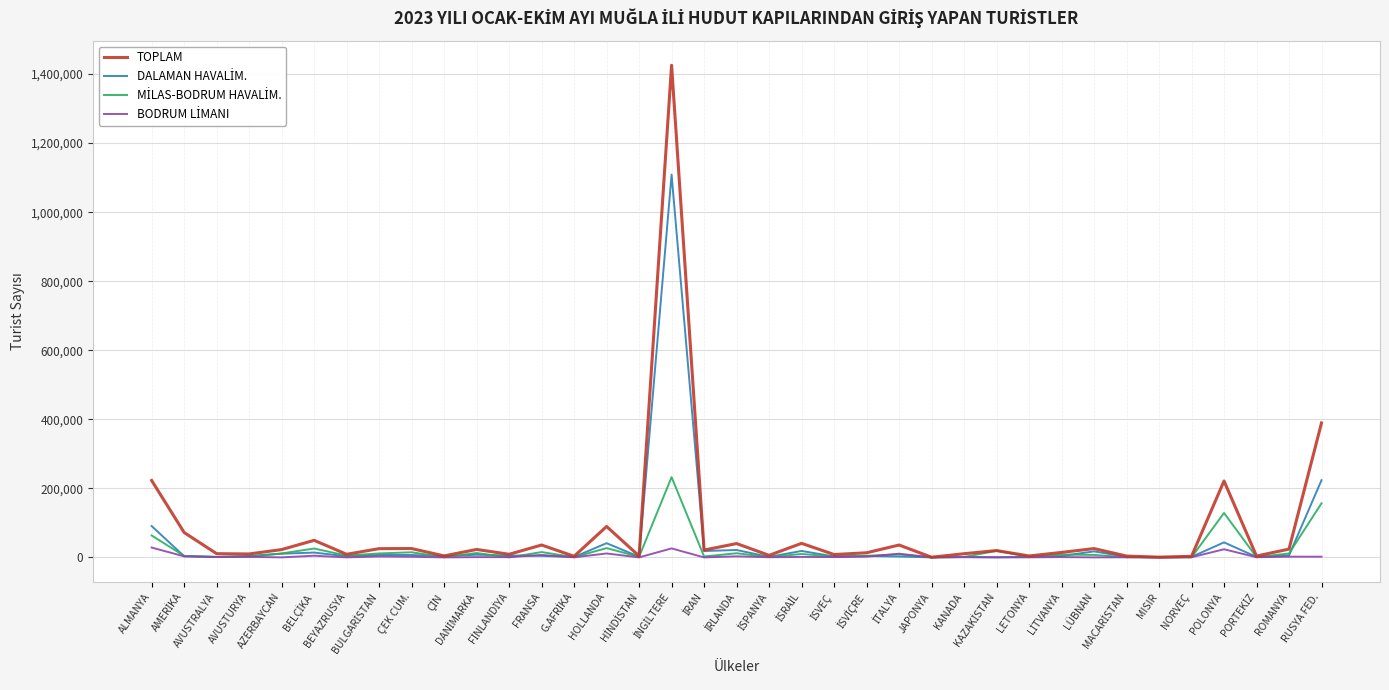

Between AZERBAYCAN and RUSYA FED., which series saw the biggest shift?

TOPLAM